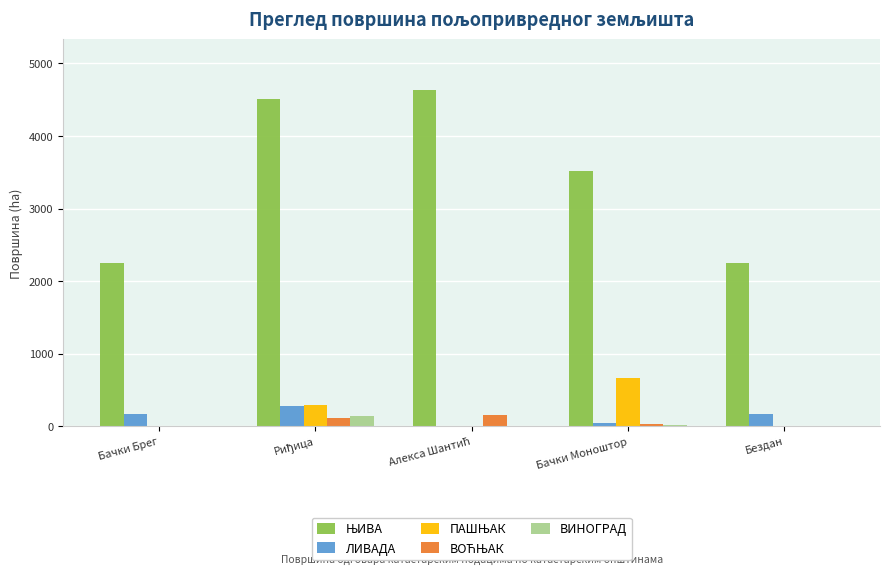

Is it true that ЛИВАДА equals 174.1 at Бездан?

True